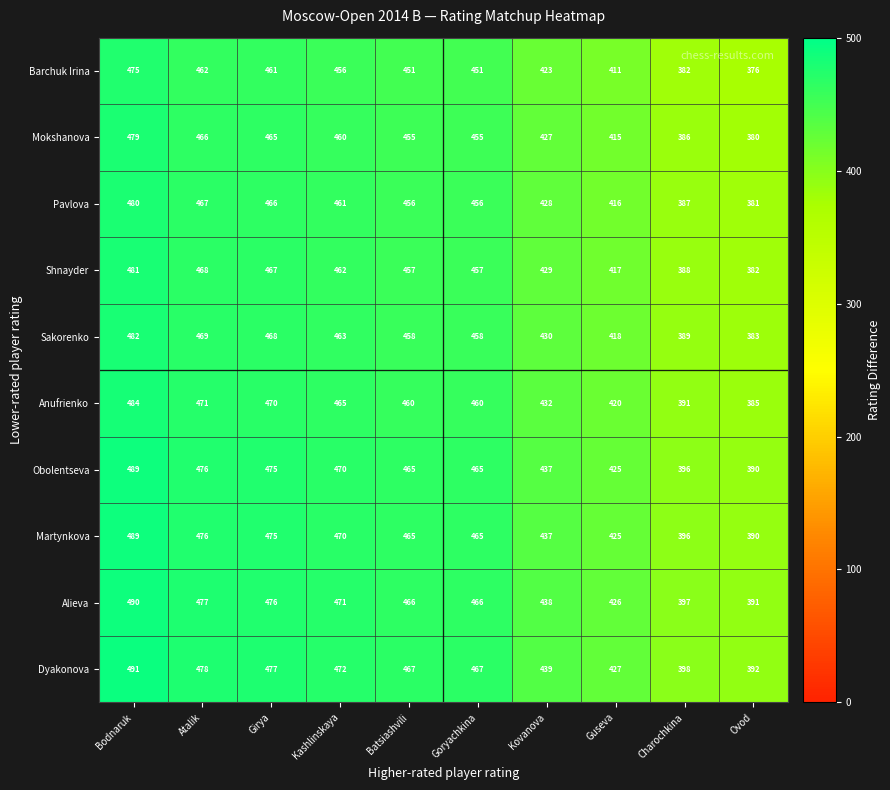

What is the sum of the Anufrienko values at Girya and Guseva?

890